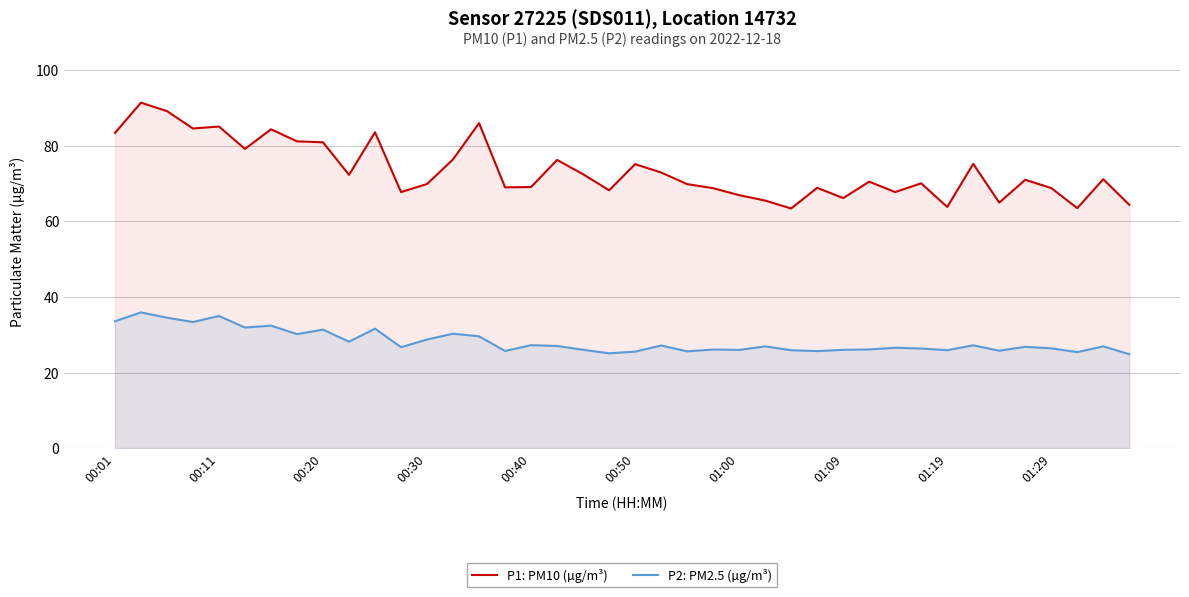

Which series has the widest spread of values?

P1: PM10 (µg/m³)